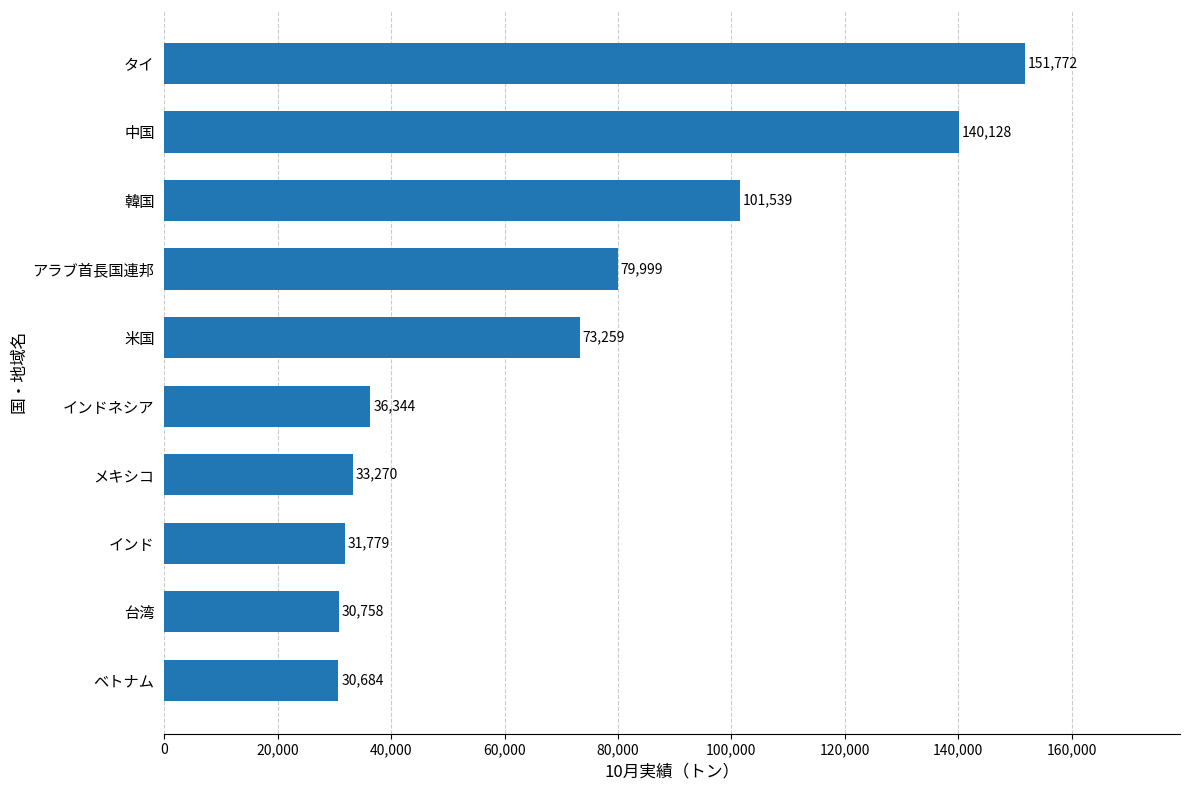

What is the sum of all values?

709533.6